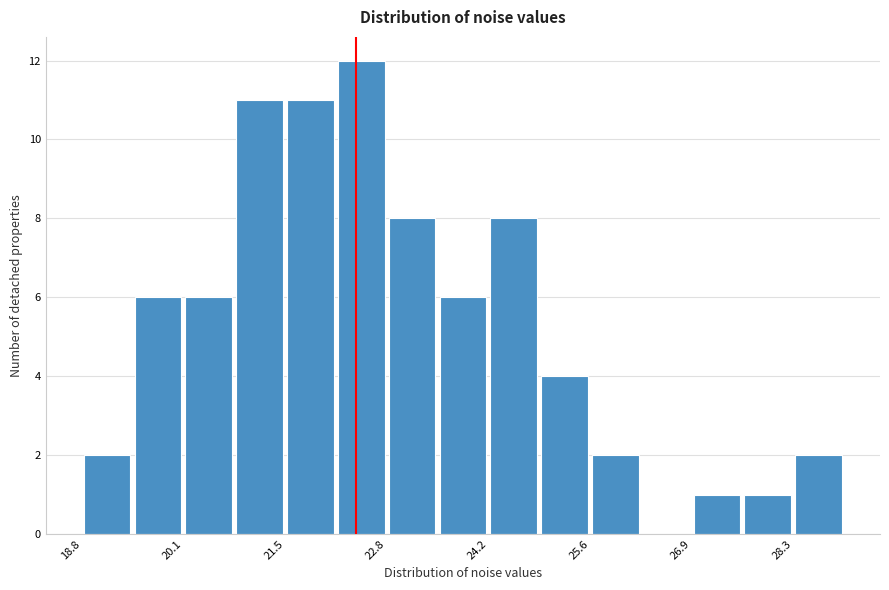

Around what value on the x-axis is the tallest bar? Give the approximate position of its centre, as read against the axis.

22.6